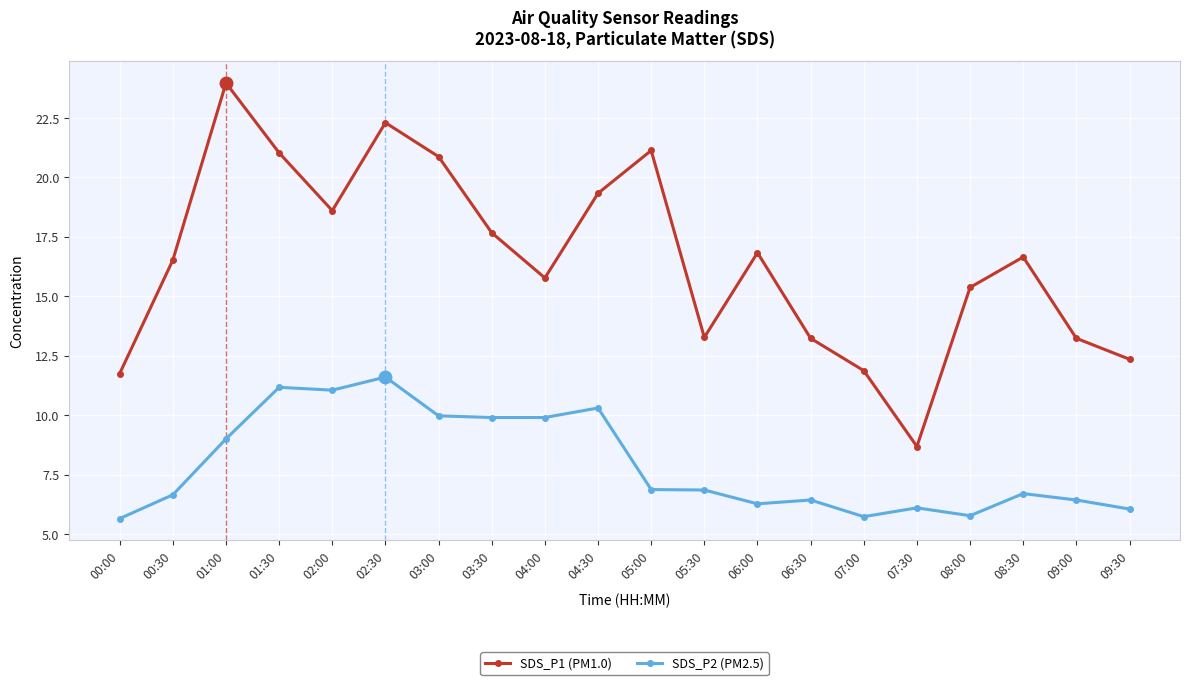

Where does the SDS_P2 (PM2.5) series first go above 6?

00:30